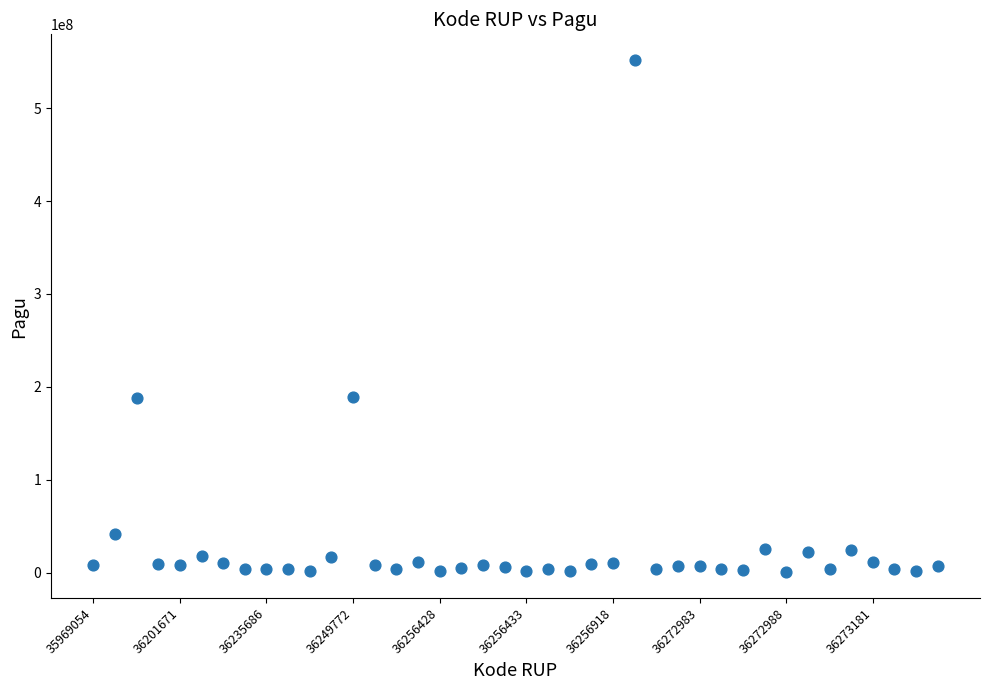

What is the range of Y values (max minus min)?

551390000